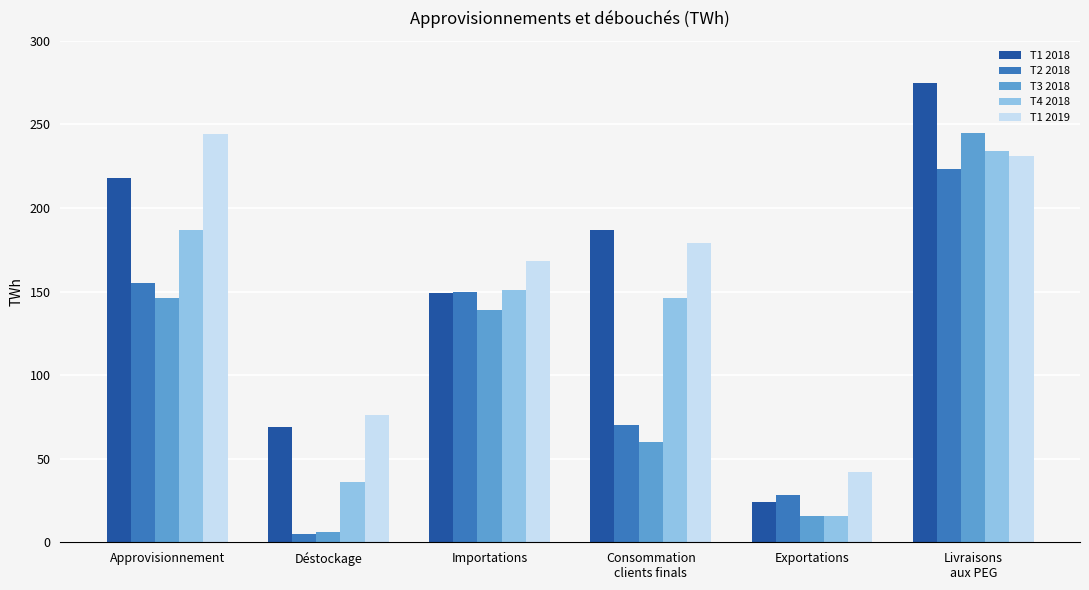

What is the difference between the maximum and second lowest values in the T2 2018 series?

195